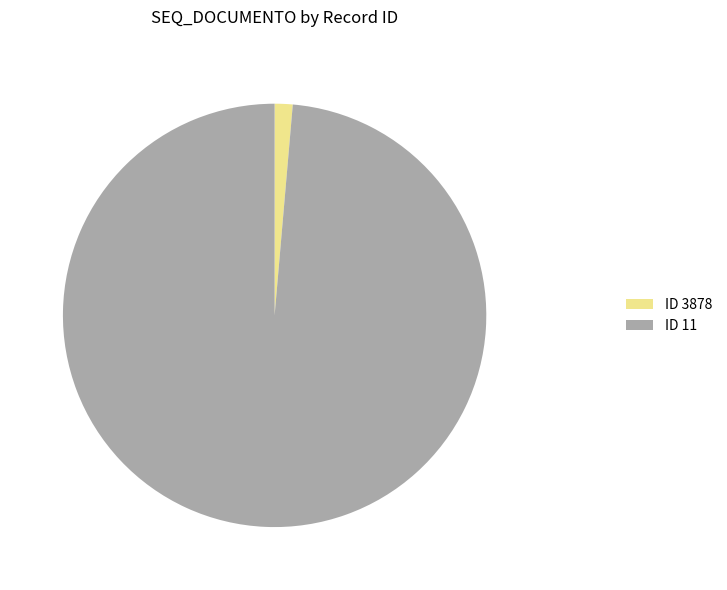

Does ID 3878 represent more than half of the total?

No